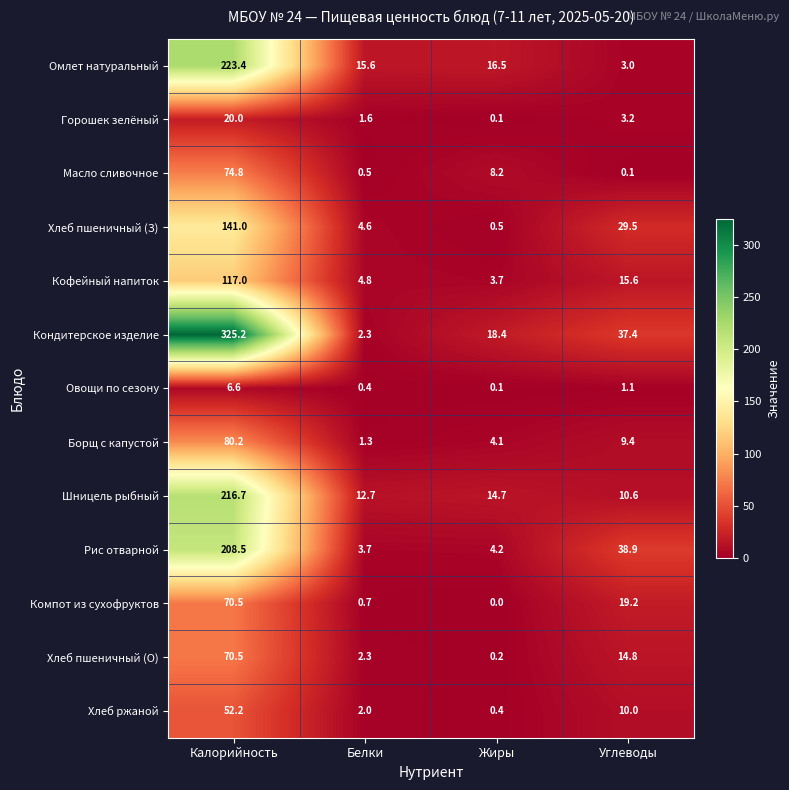

What is the sum of all Кофейный напиток values?

141.1